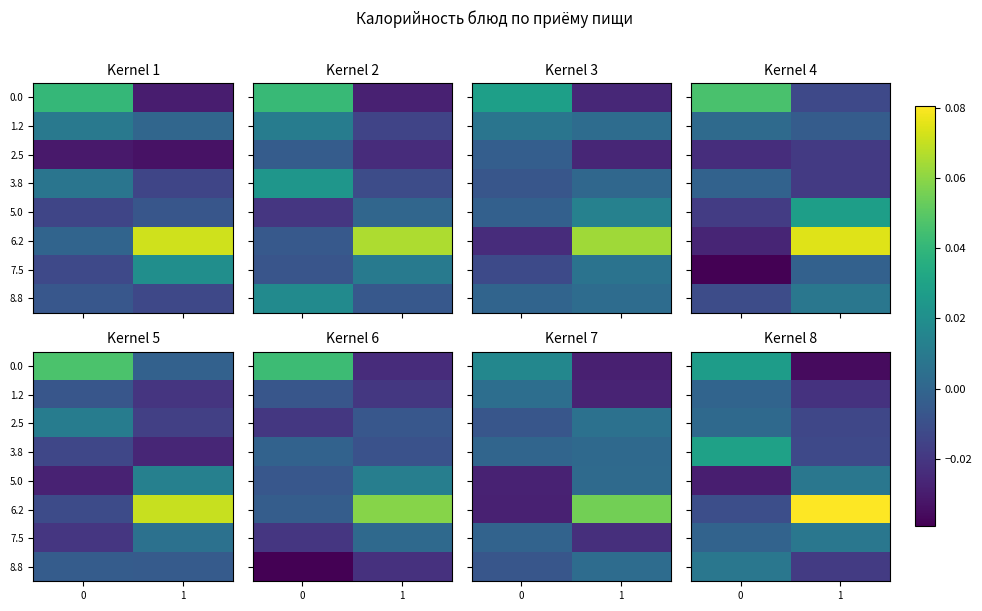

The 1.2 series shows -0.0 at 0. True or false?

False